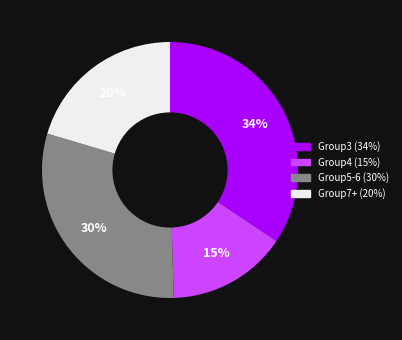

Does any single category account for the majority?

No